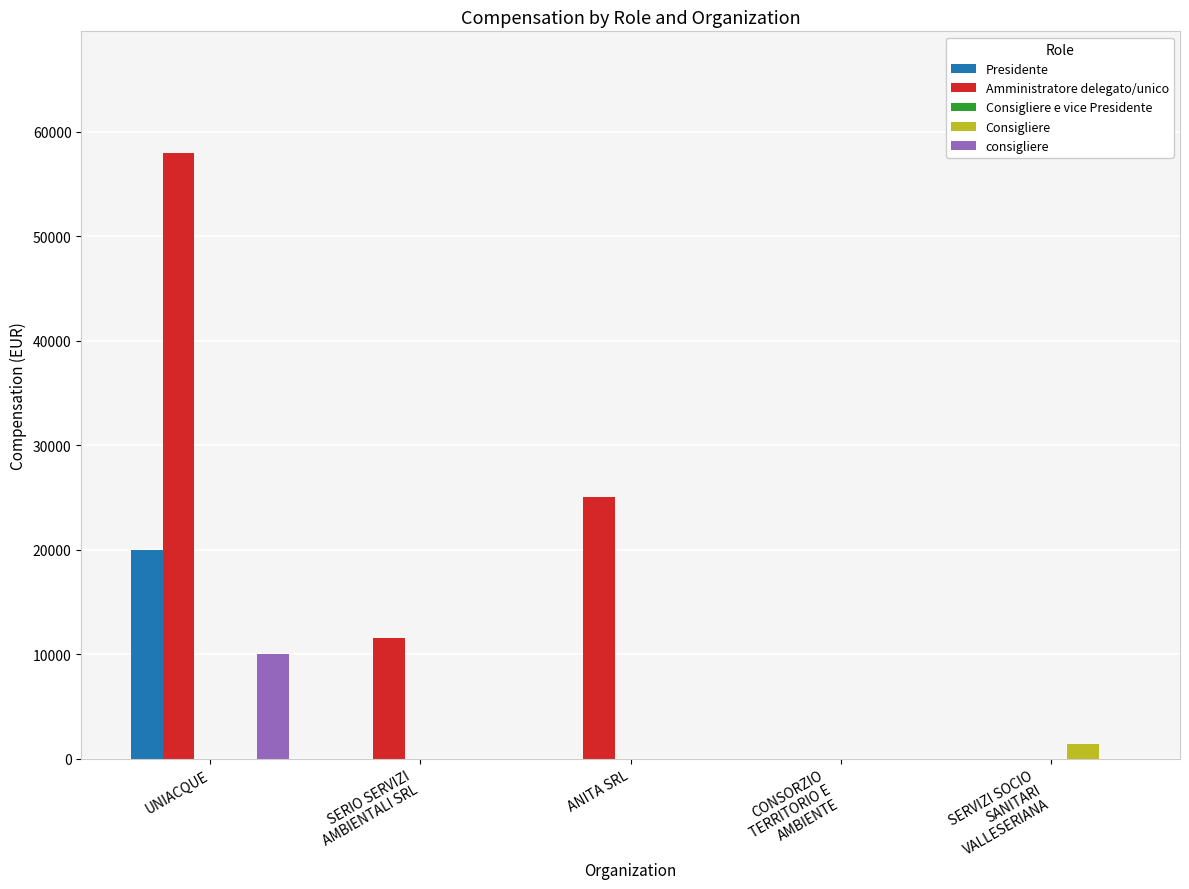

Is it true that Presidente equals 20000 at UNIACQUE?

True